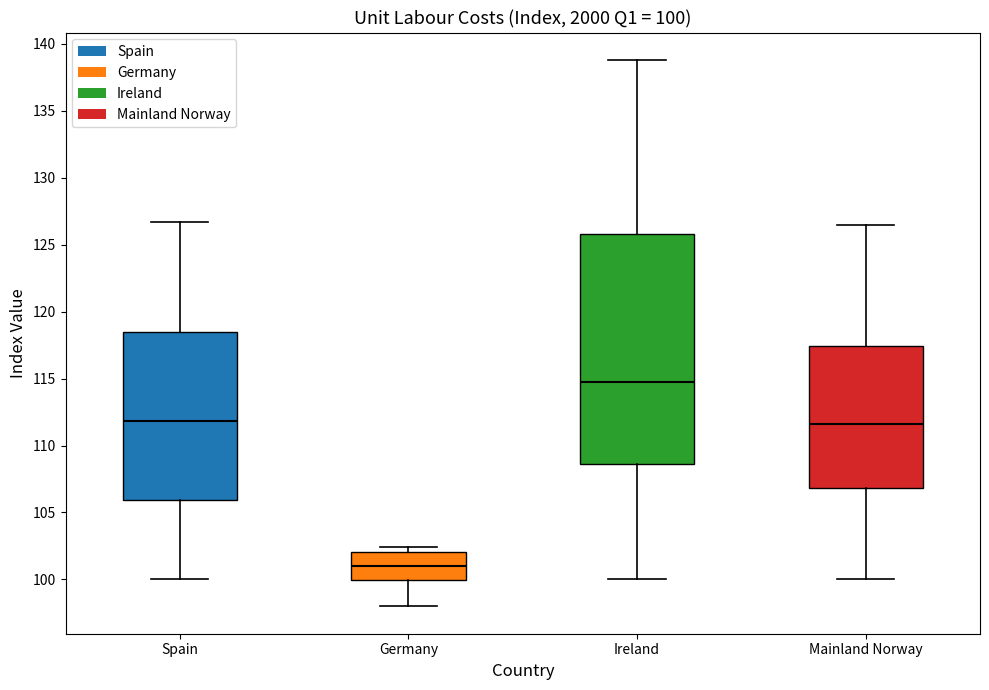

Which box has the lowest median line?

Germany